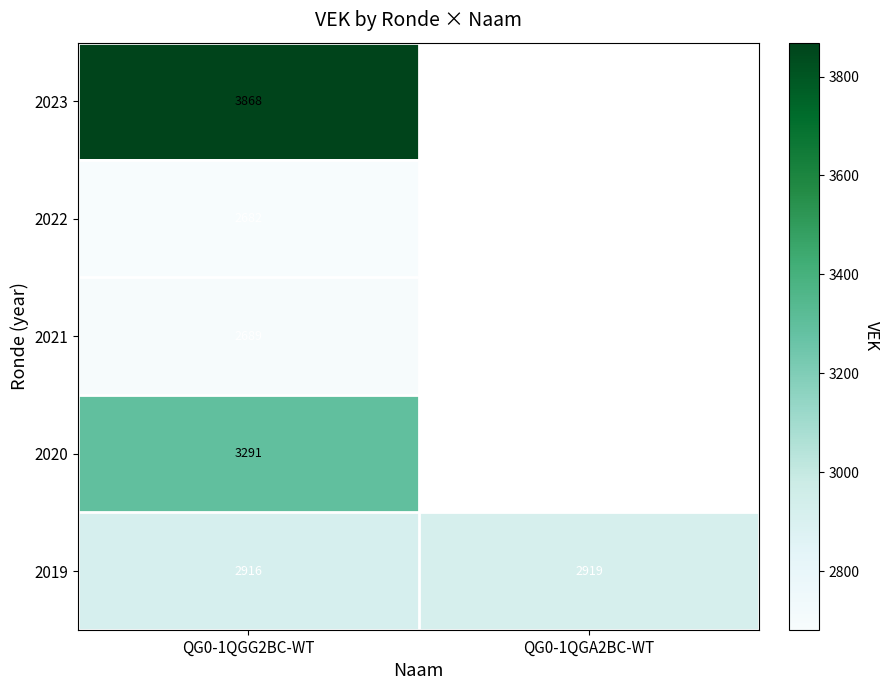

At how many categories does at least one series exceed 2794?

2